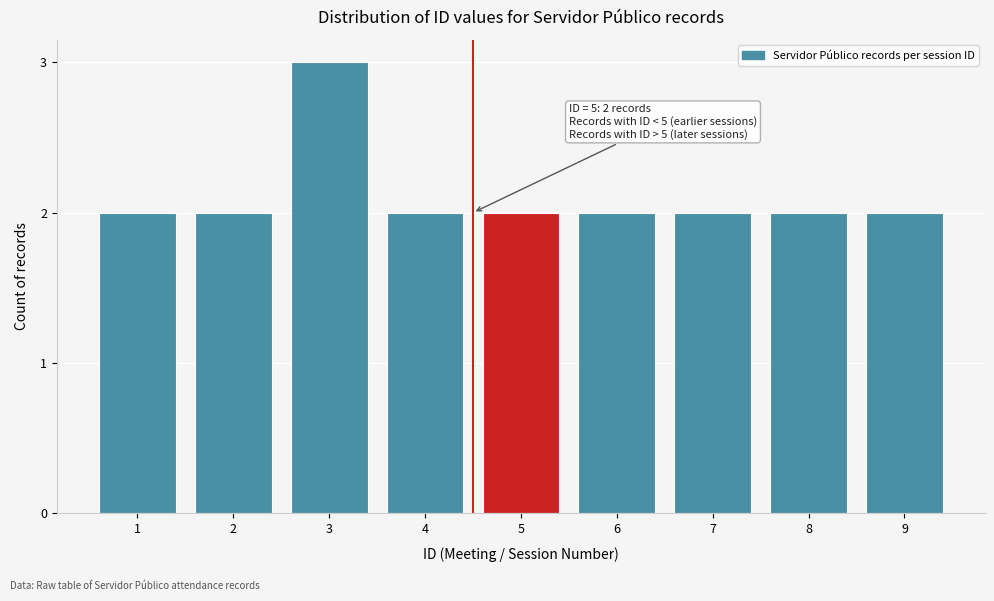

Reading left to right, extract all data points from this chart.

2	2	3	2	2	2	2	2	2